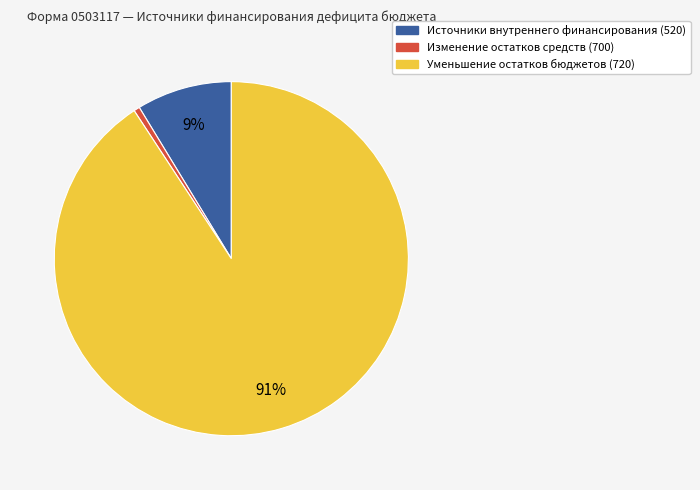

What is the largest slice in the pie chart?

Уменьшение остатков бюджетов (720)